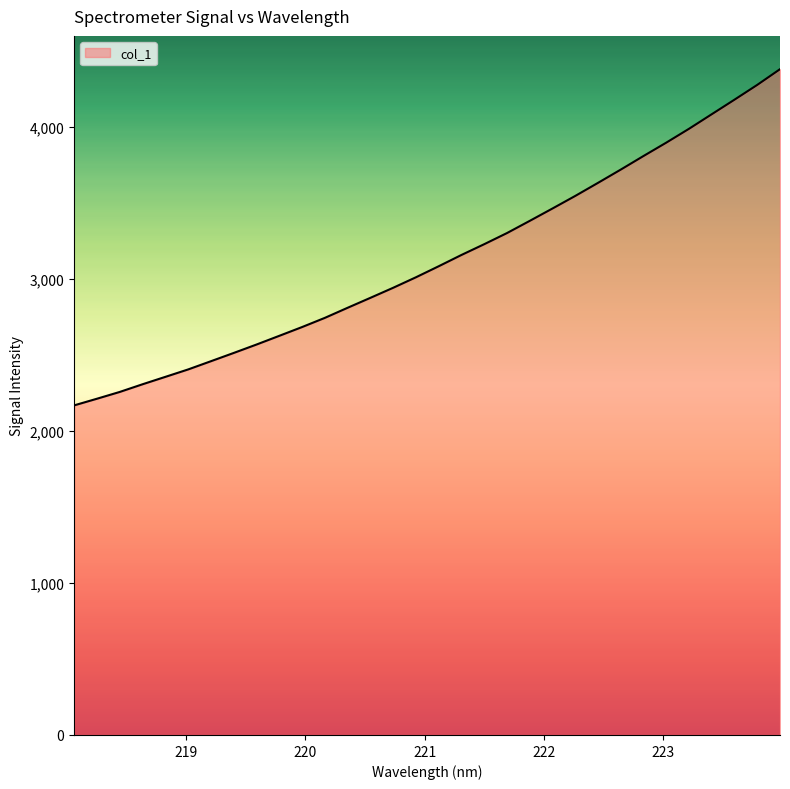

What is the sum of all values?

100025.3